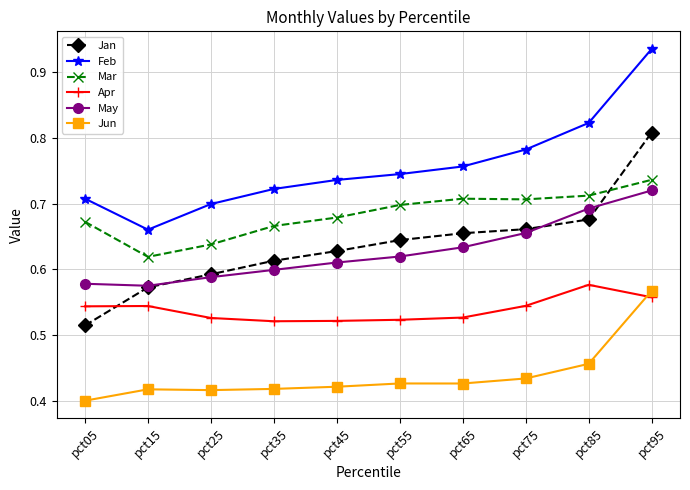

How many Apr values are between 0 and 1?

10